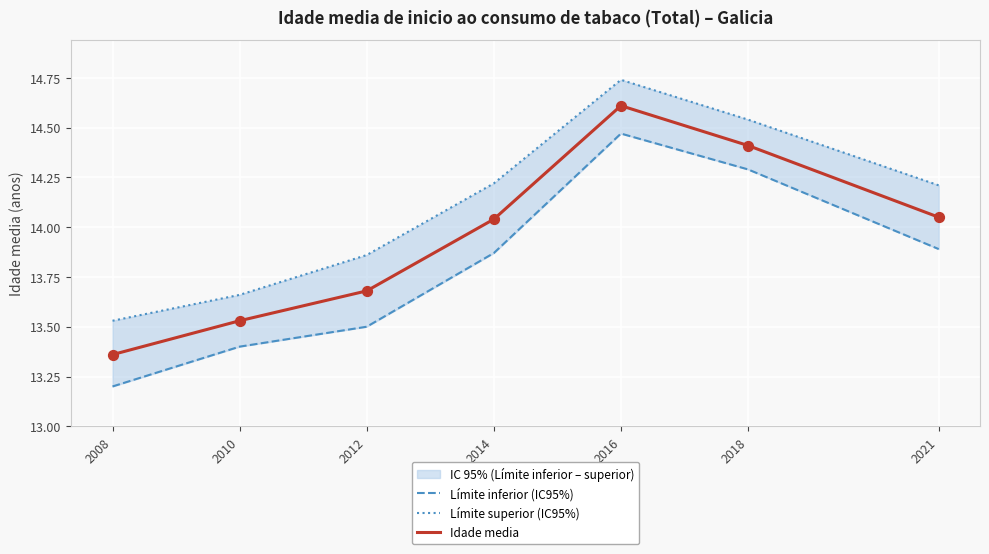

At how many categories does at least one series exceed 13?

7